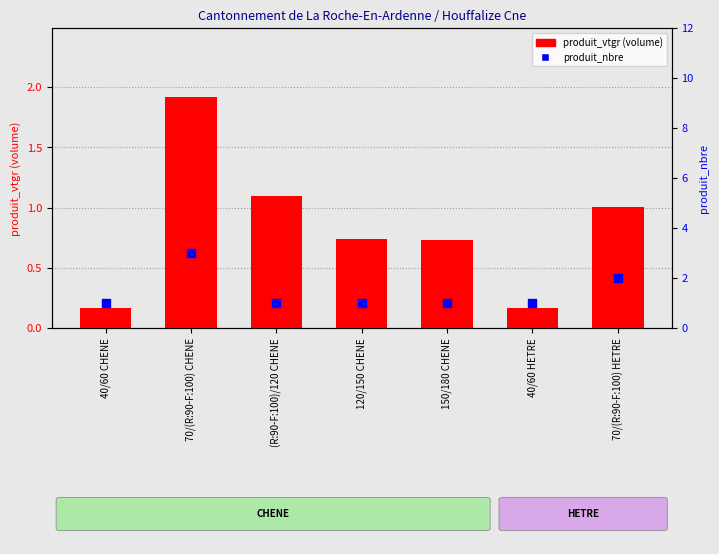

Which series reaches the minimum Y coordinate?

produit_vtgr (volume)